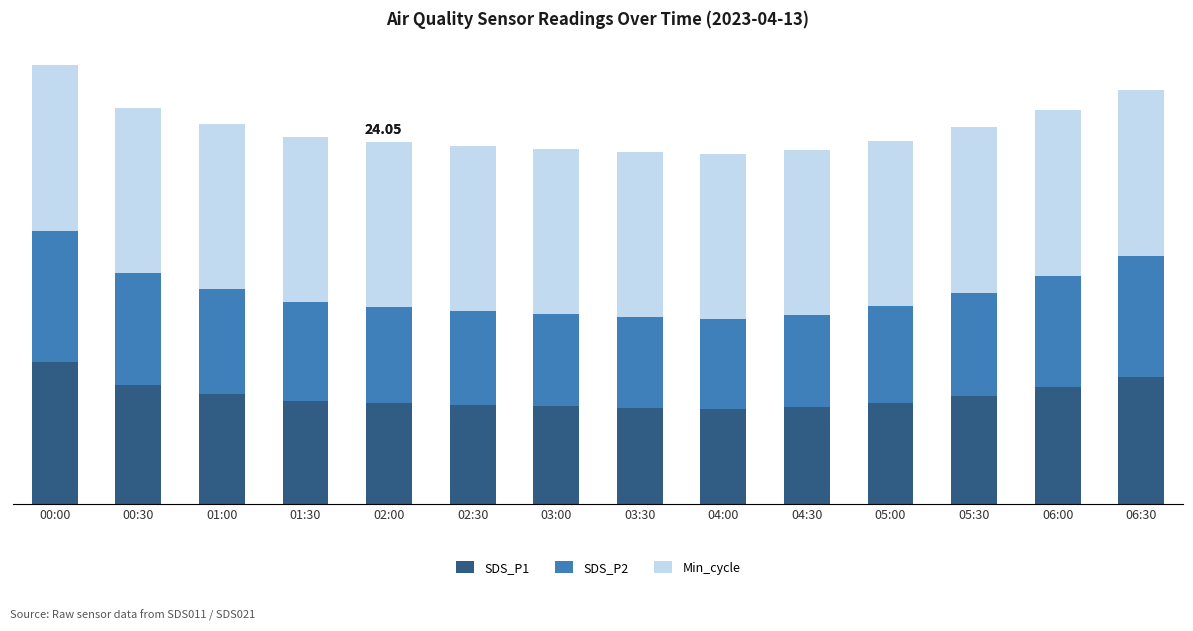

What is the sum of all Min_cycle values?

392.0